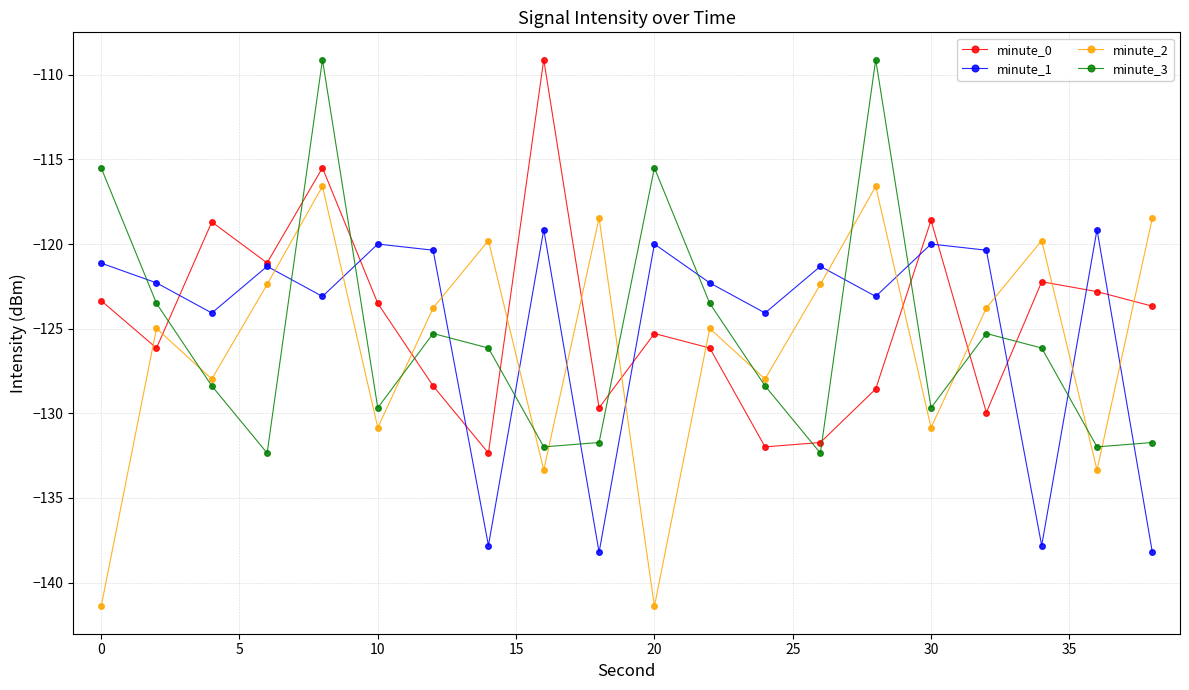

What is the greatest value displayed?

-109.1